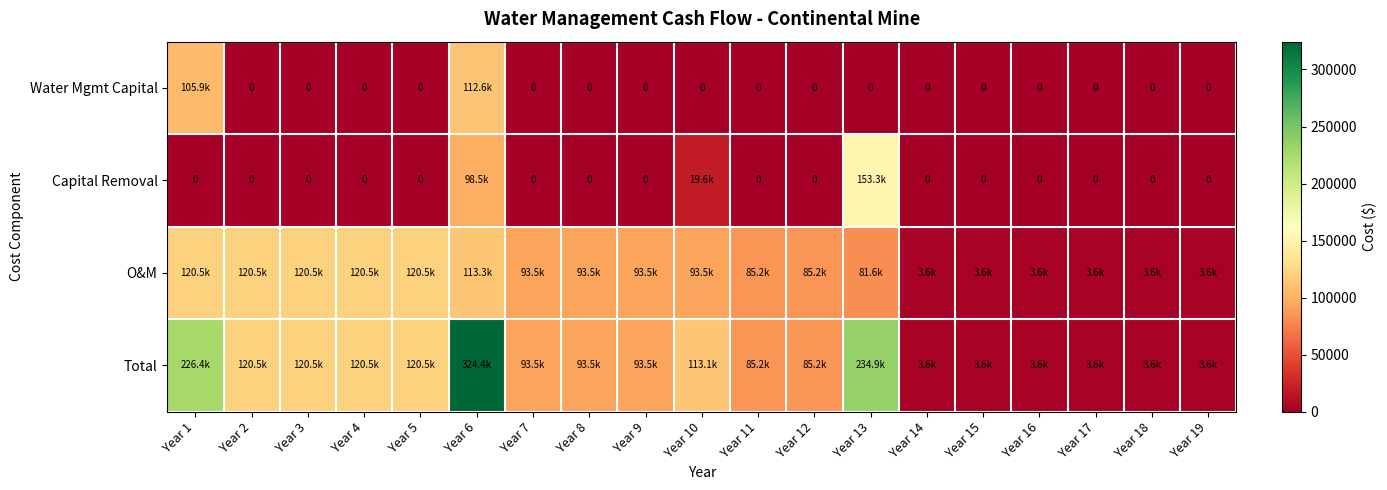

Which label corresponds to the smallest value in the chart?

Year 2